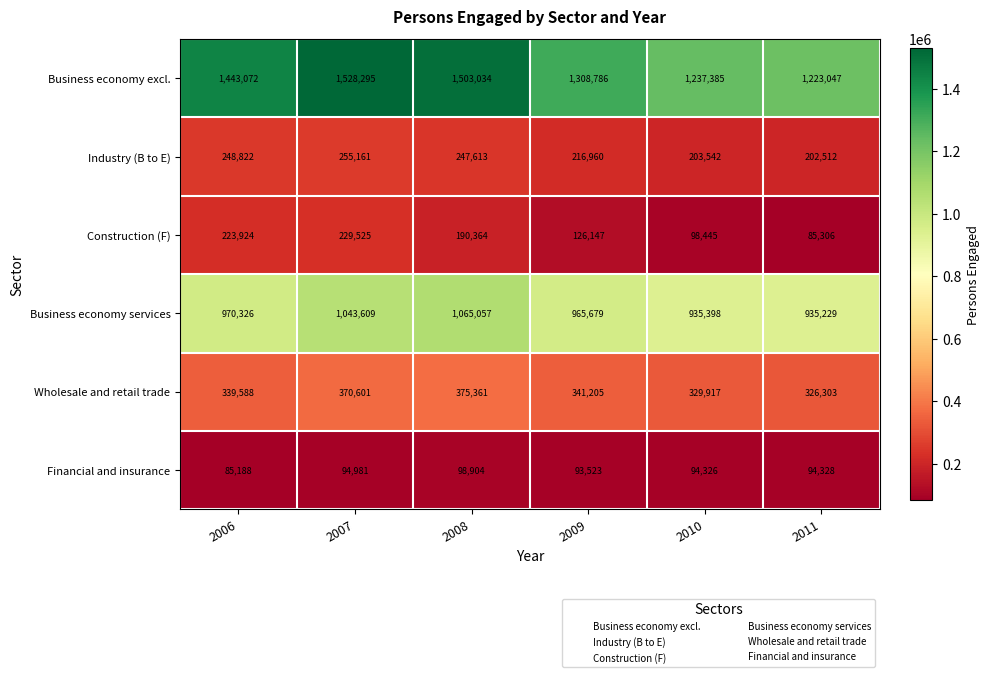

Where is Construction (F) nearest to the value 157415?

2009